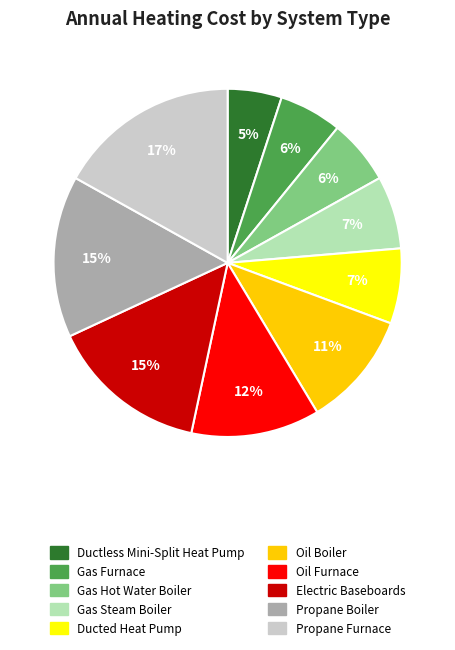

Which slice is the smallest?

Ductless Mini-Split Heat Pump